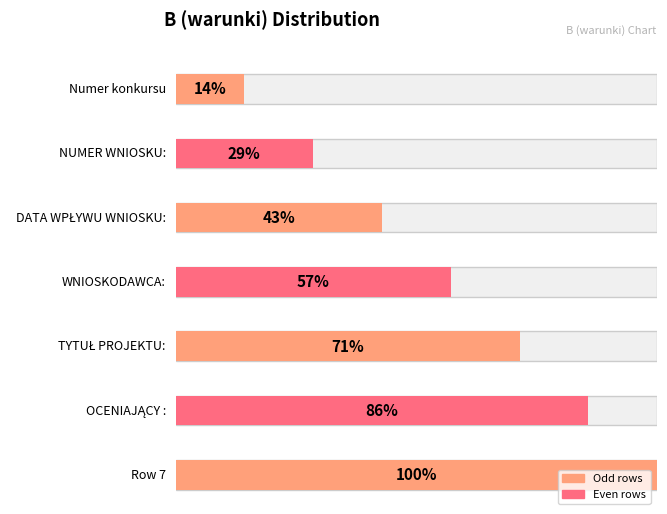

Does the chart contain any negative values?

No